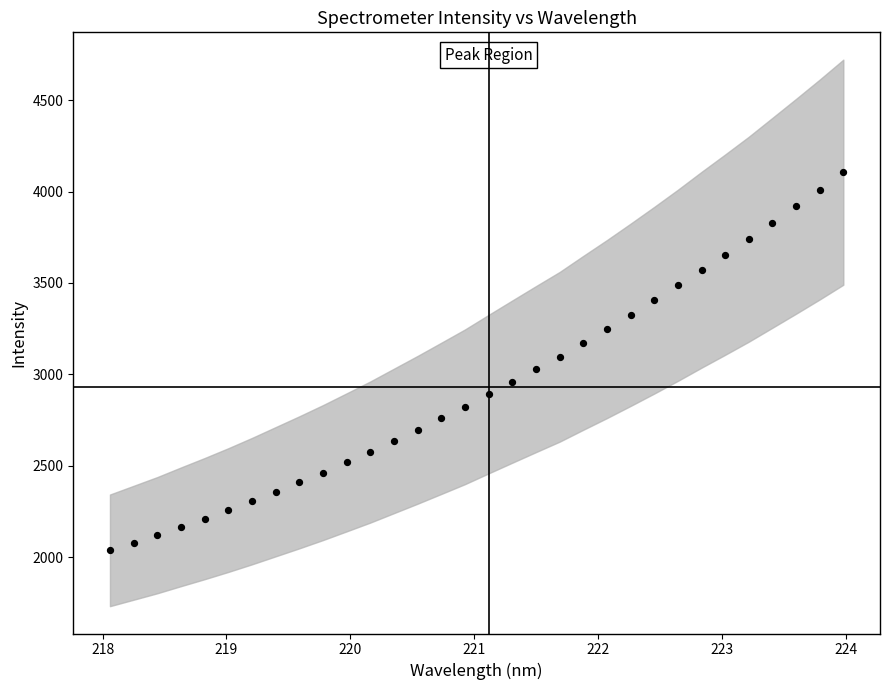

What is the range of X values (max minus min)?

5.9